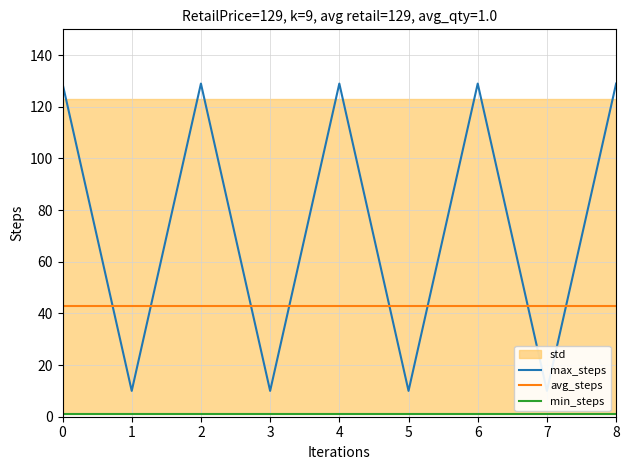

Rank the categories by max_steps value from highest to lowest.

0, 2, 4, 6, 8, 1, 3, 5, 7